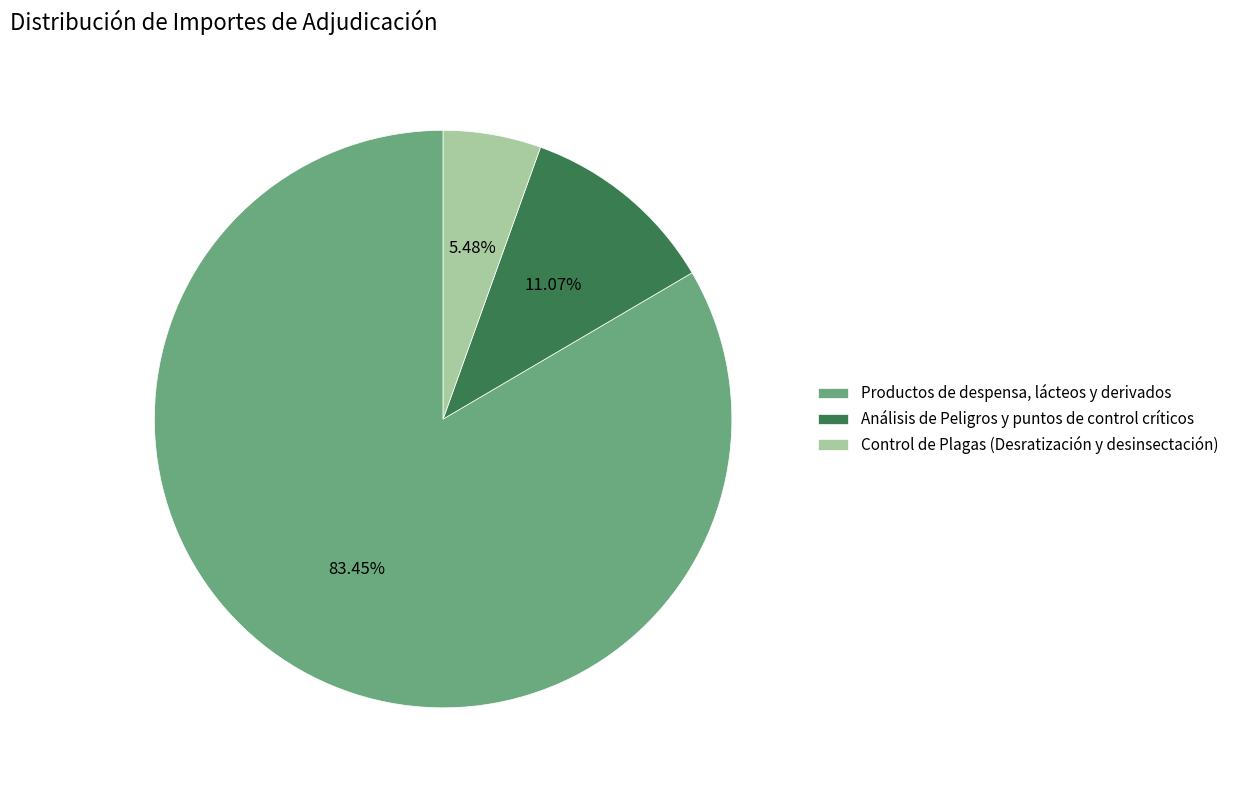

How much of the chart is everything except Control de Plagas (Desratización y desinsectación)?

94.5%